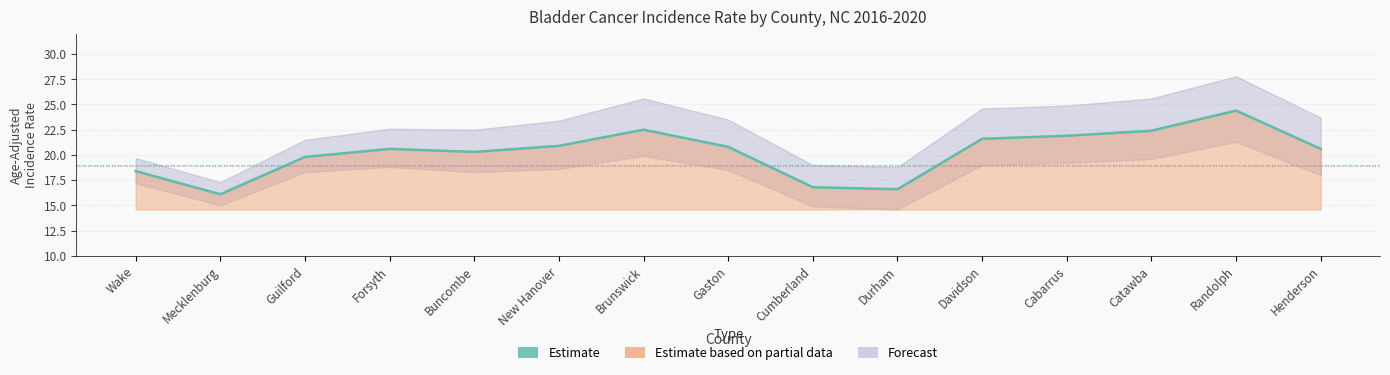

What position from the right is Brunswick?

9